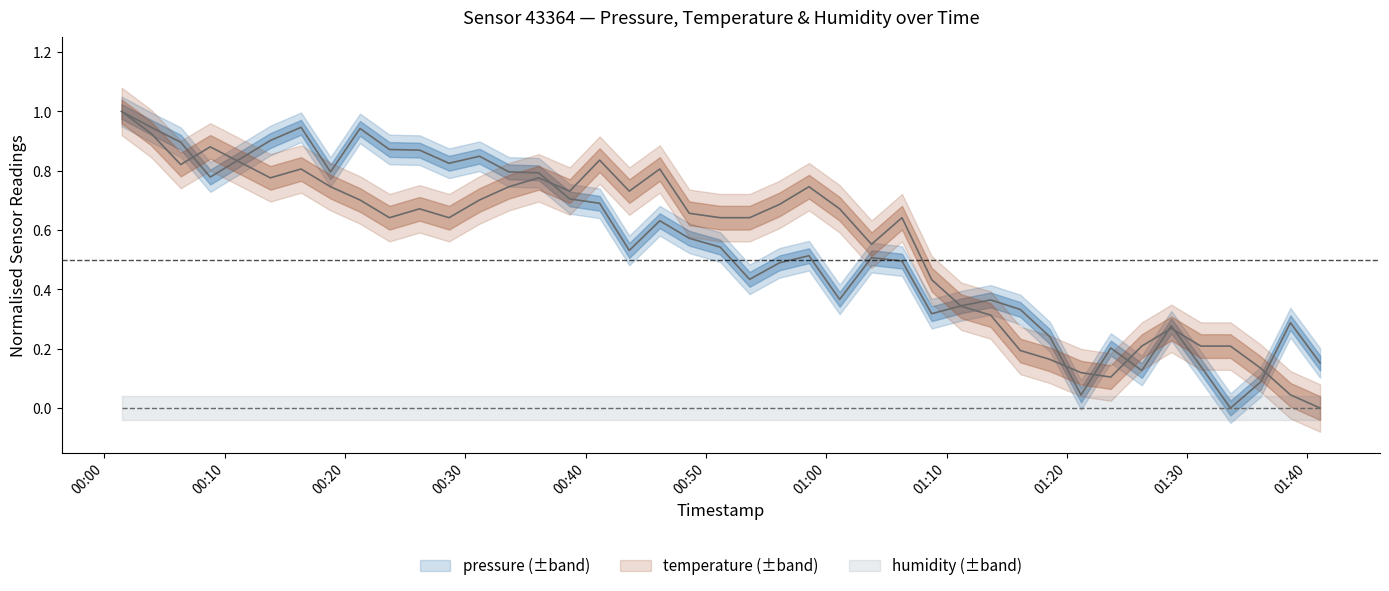

Which series has the largest range (max minus min)?

pressure